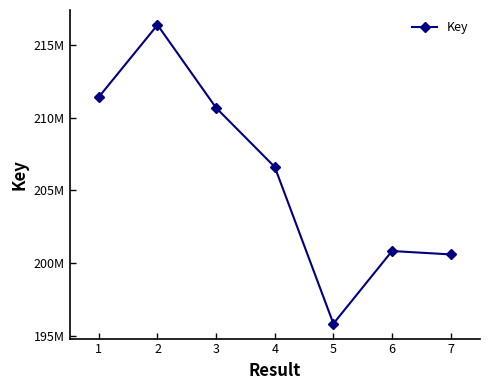

What is the sum of the values at 6 and 3?

411511470